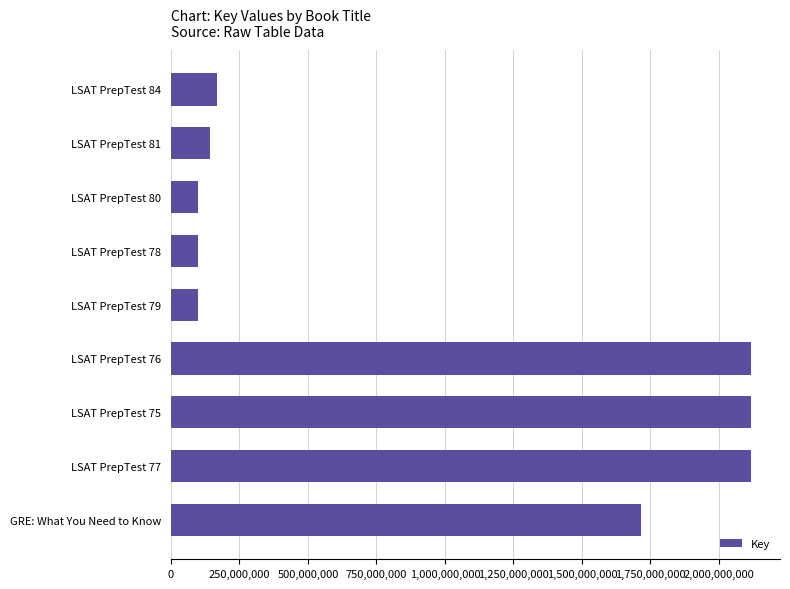

What is the average value?

964008744